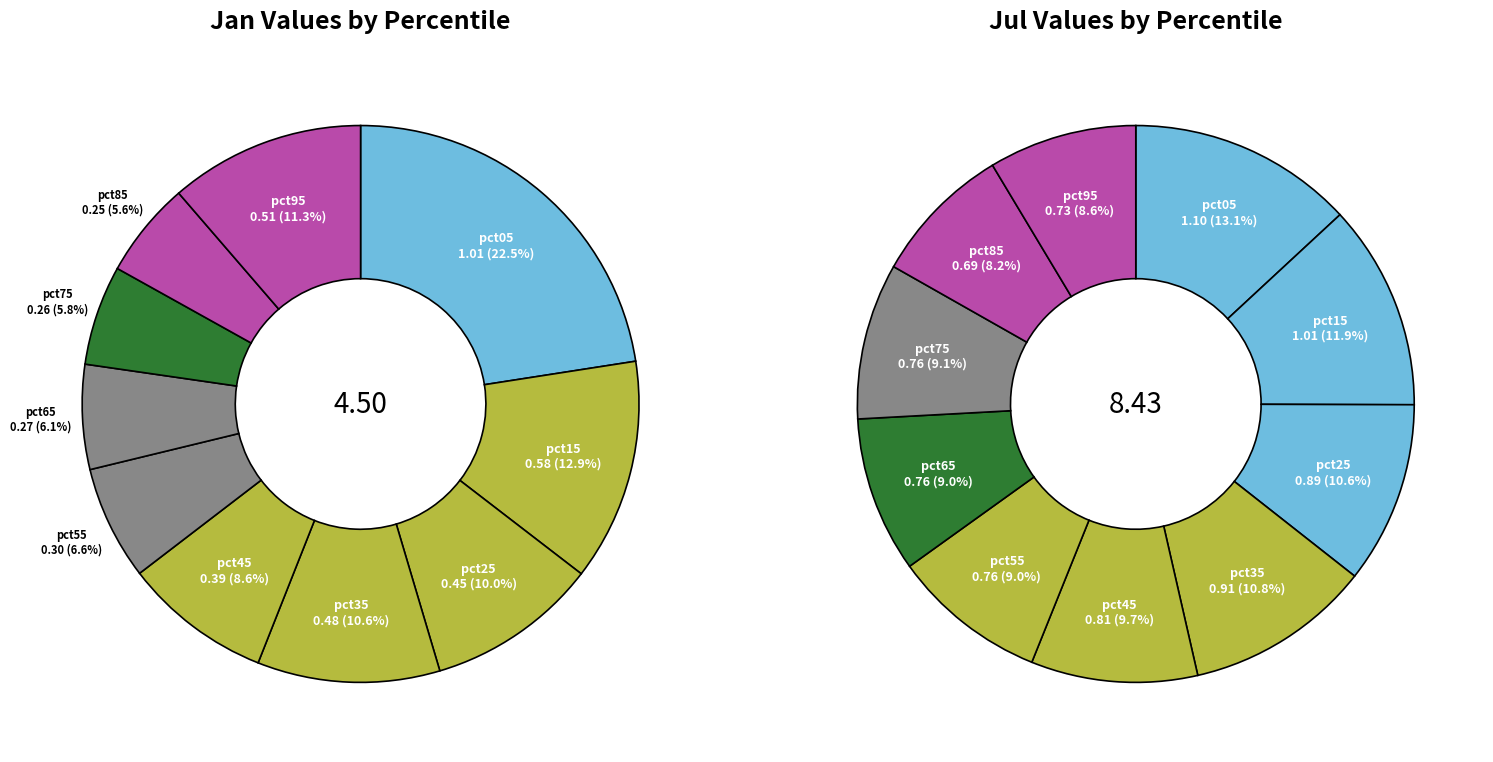

Rank the series by their maximum value, from lowest to highest.

jan_values, jul_values